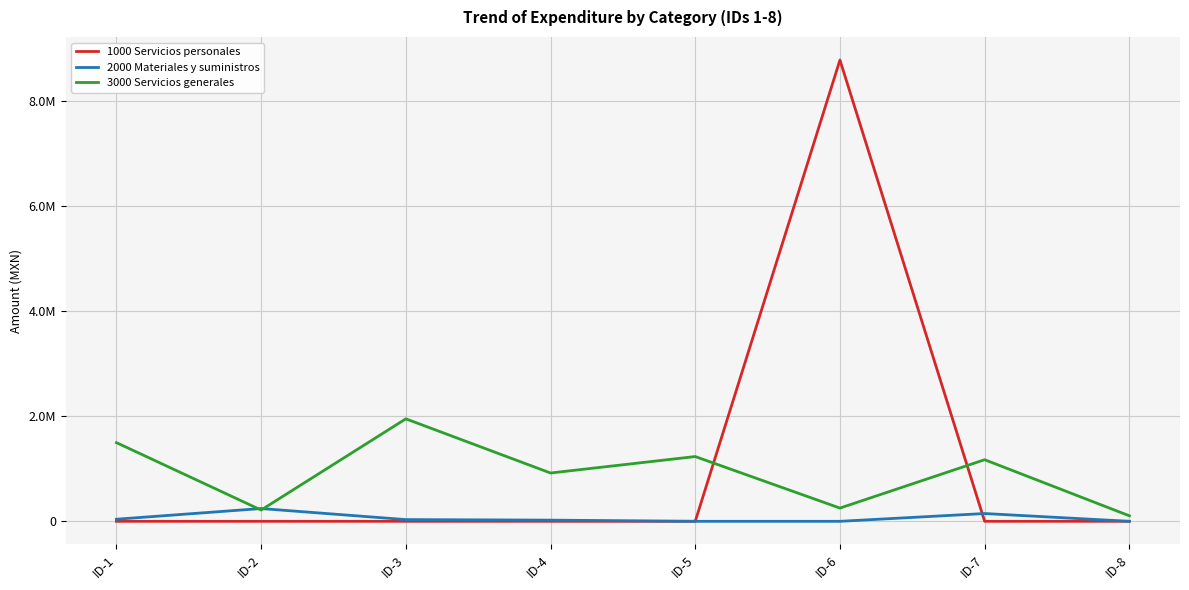

Does the chart have visible grid lines?

Yes